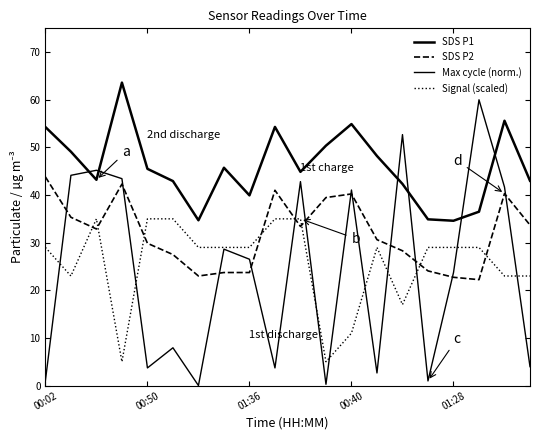

How many lines are shown in the chart?

4